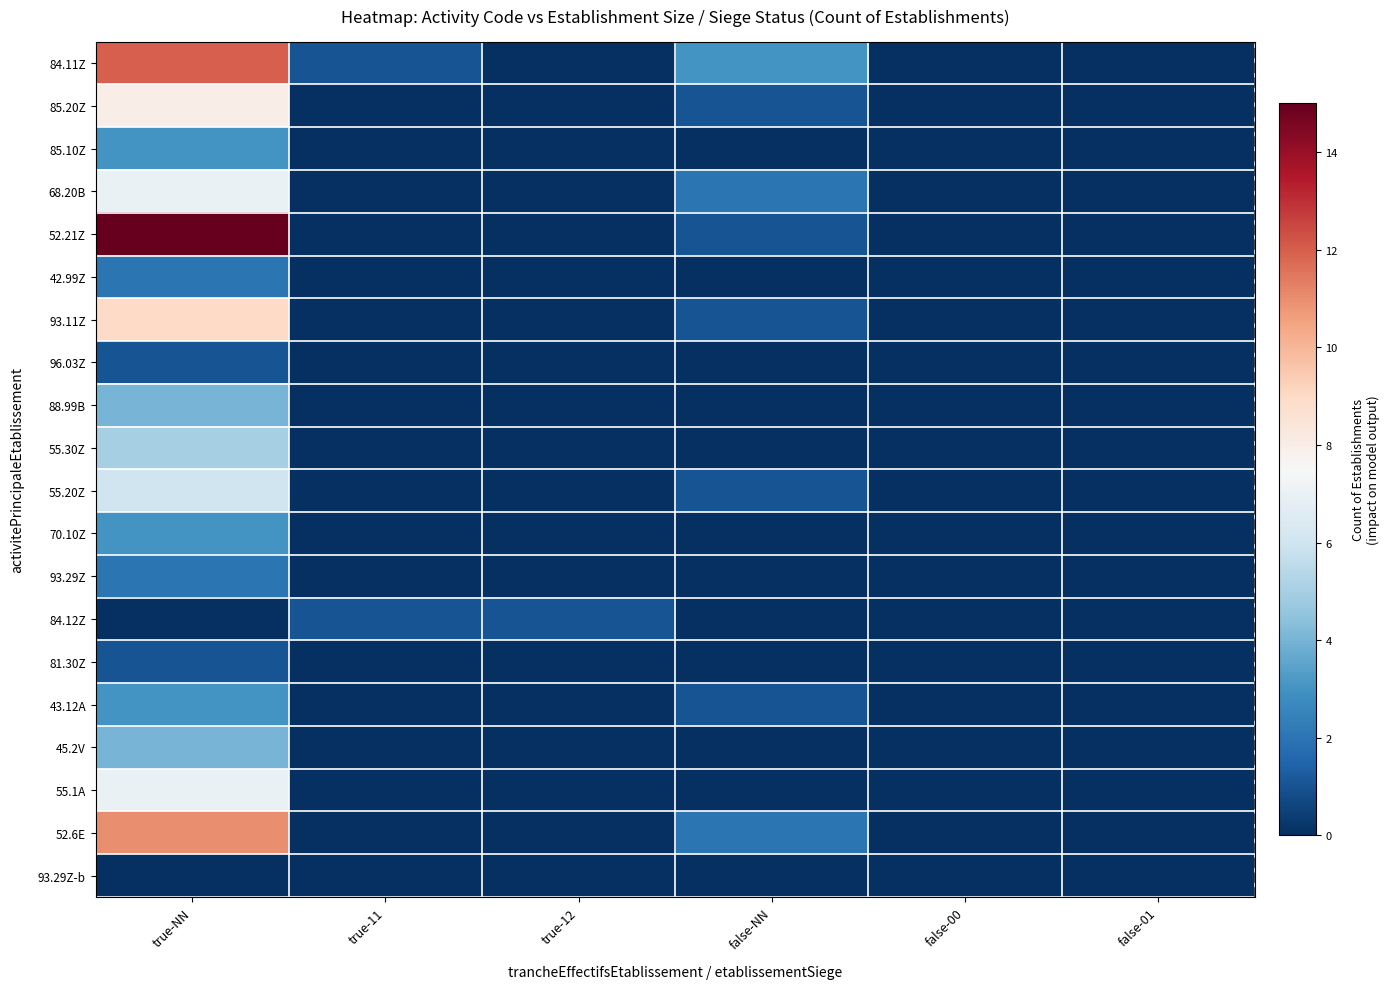

Which has a higher value, true-12 or false-NN?

false-NN